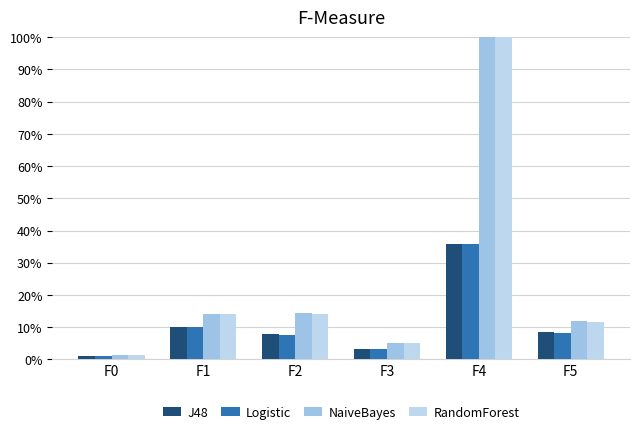

True or false: J48 has a value of 0.4 at F4.

True